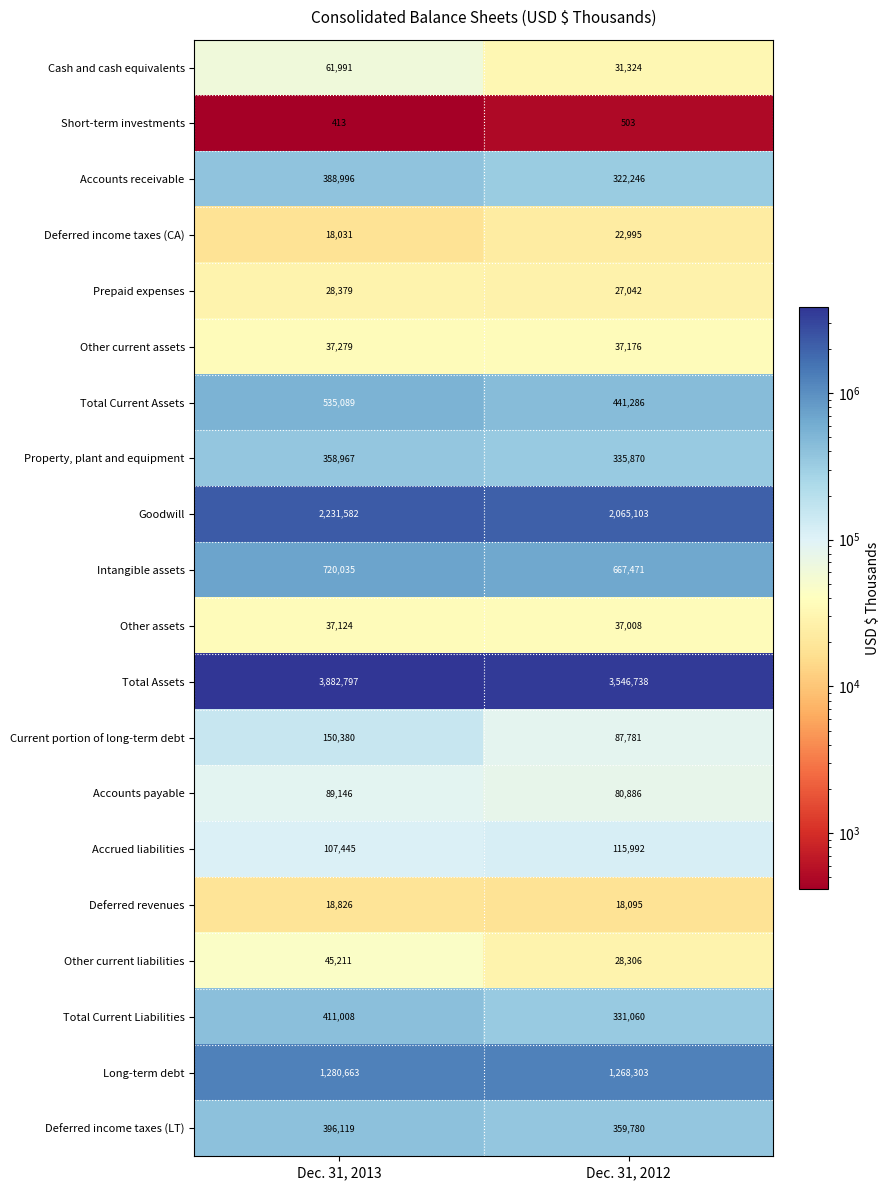

Between Dec. 31, 2013 and Dec. 31, 2012, which series saw the biggest shift?

Total Assets